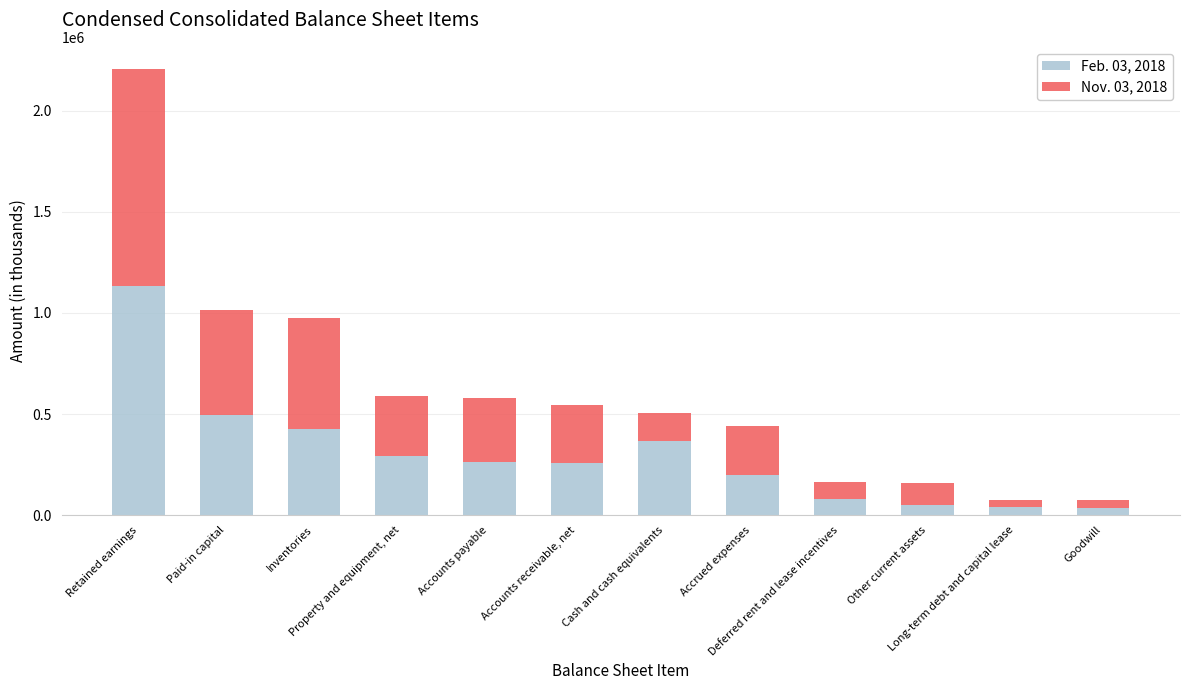

What is the difference between the maximum and minimum values in the Feb. 03, 2018 series?

1093692